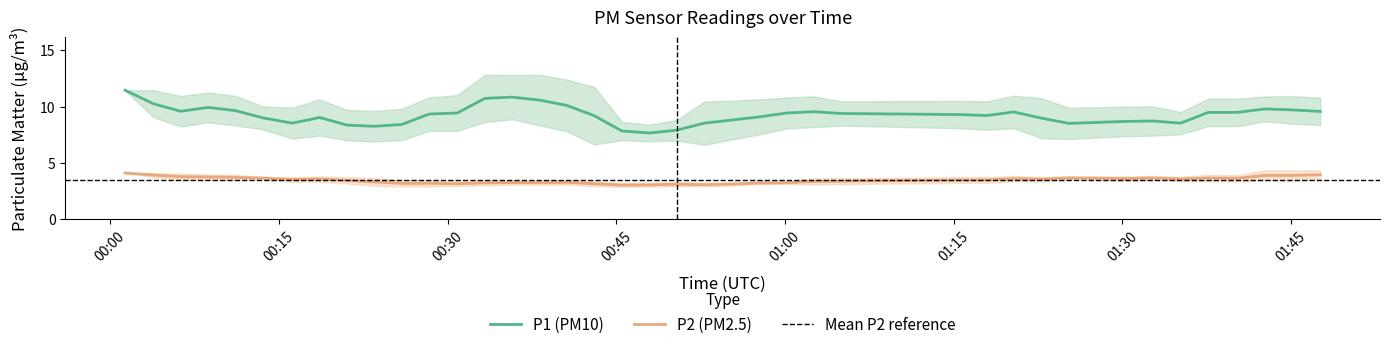

What is the total value across all series at 21?

15.2